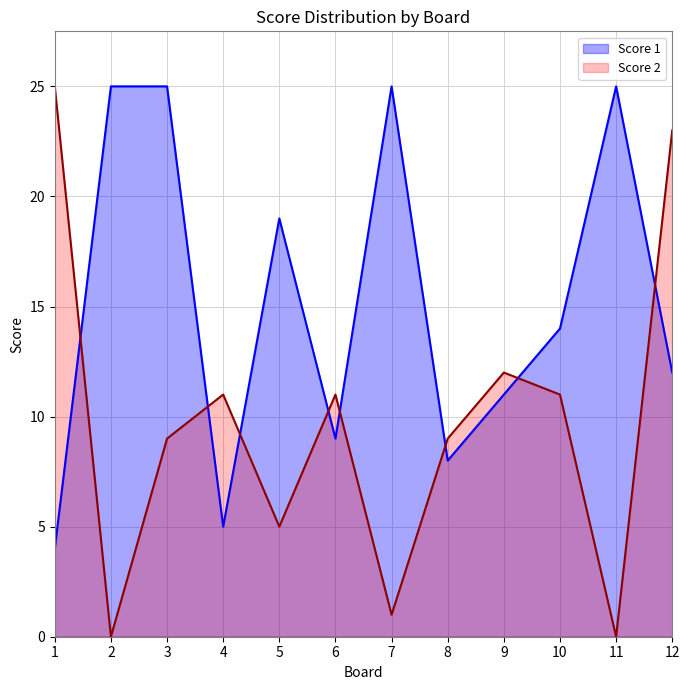

List the series in order of their peak value, highest first.

Score 1, Score 2